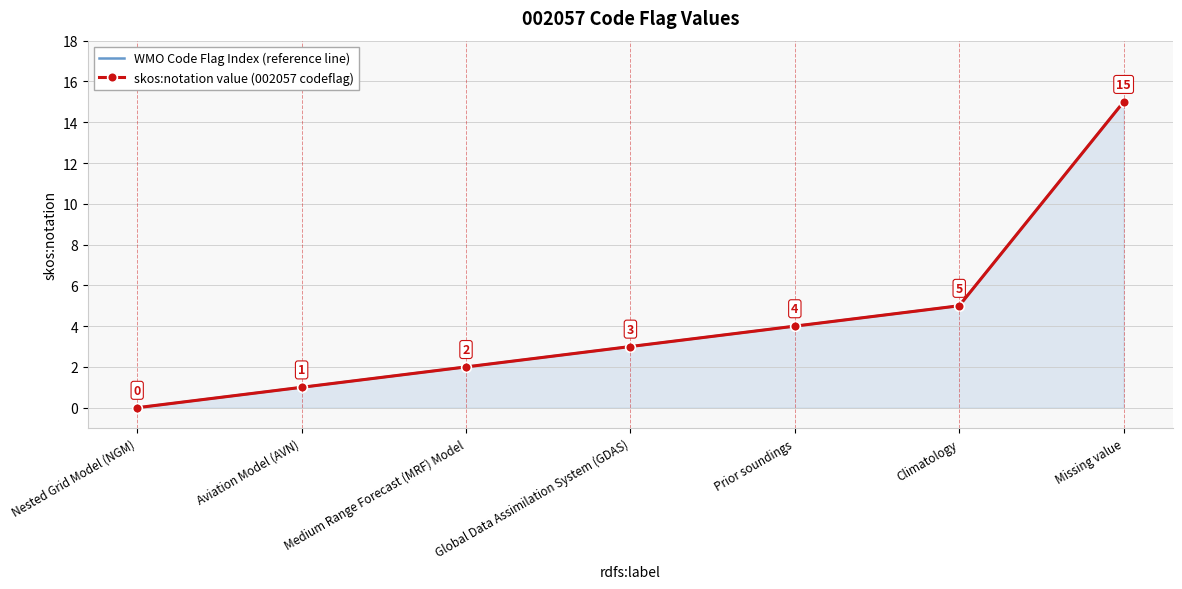

Count the number of data series in this chart.

2